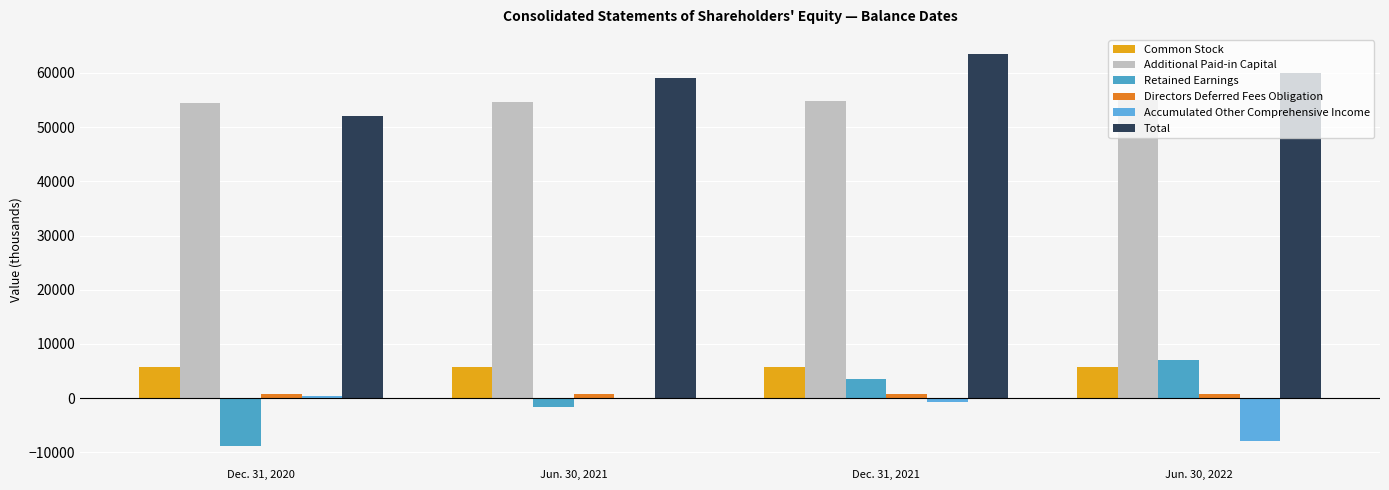

How many groups of bars are there?

4